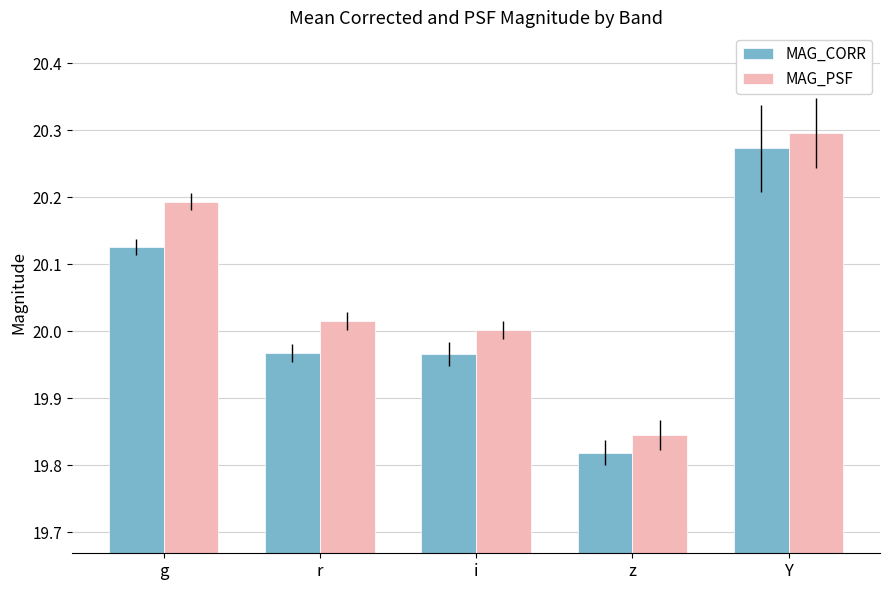

Is it true that MAG_PSF equals 20.0 at i?

True